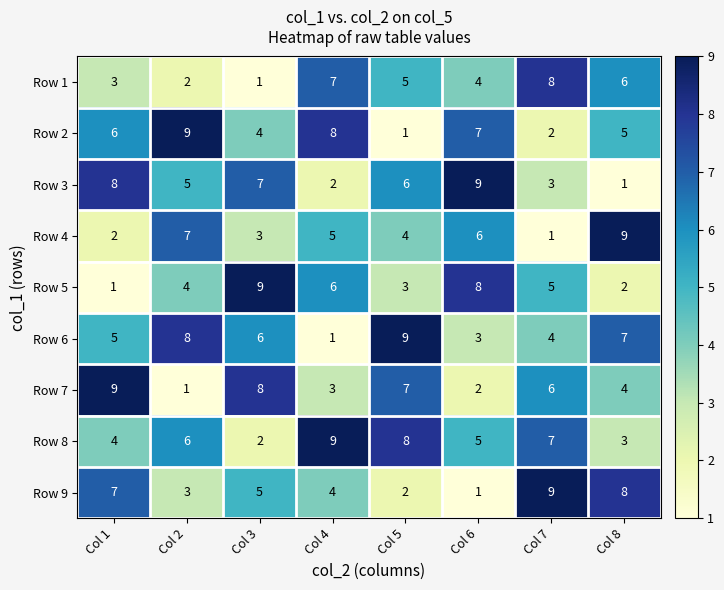

How many values in the Row 5 series are below 5?

4